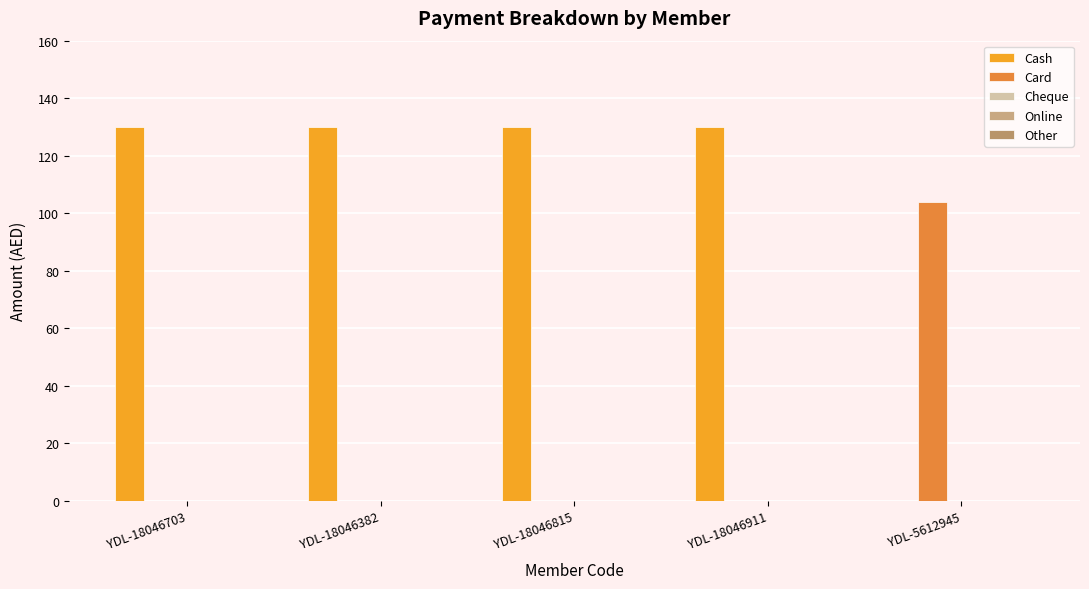

How many groups of bars are there?

5